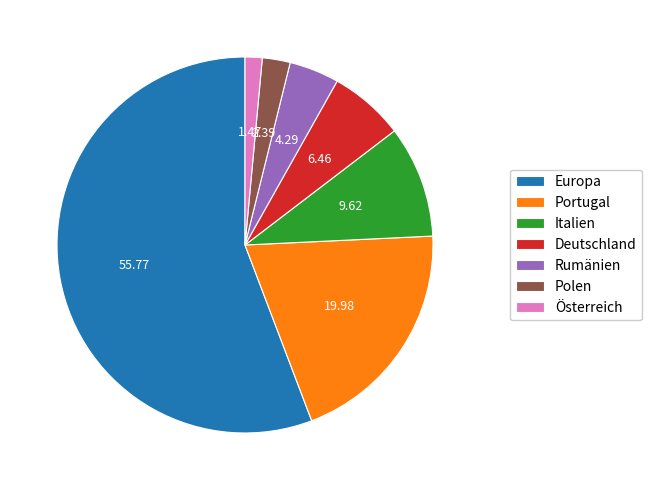

Approximately how many times larger is the value at Italien compared to Rumänien?

2.2